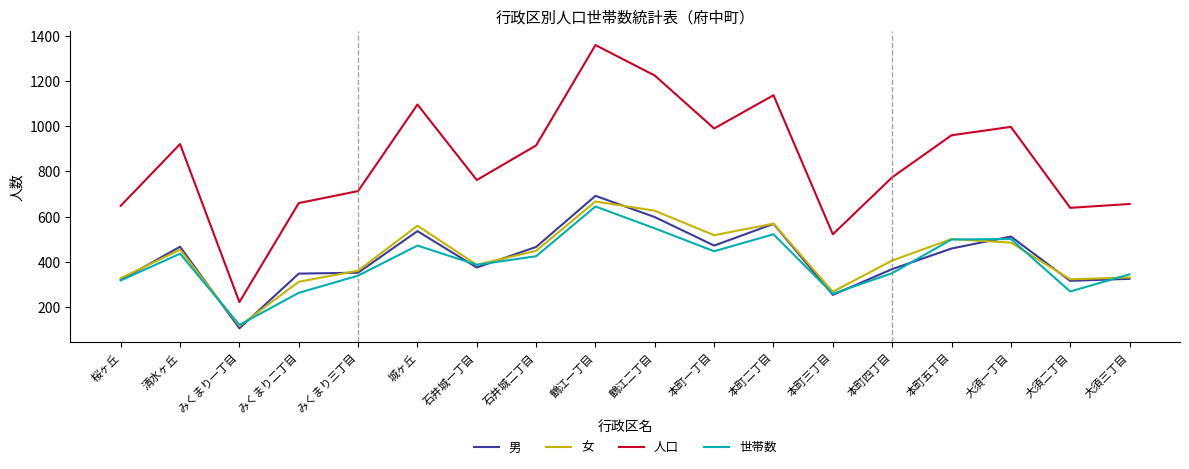

What value does the 女 series have at 鶴江二丁目?

626